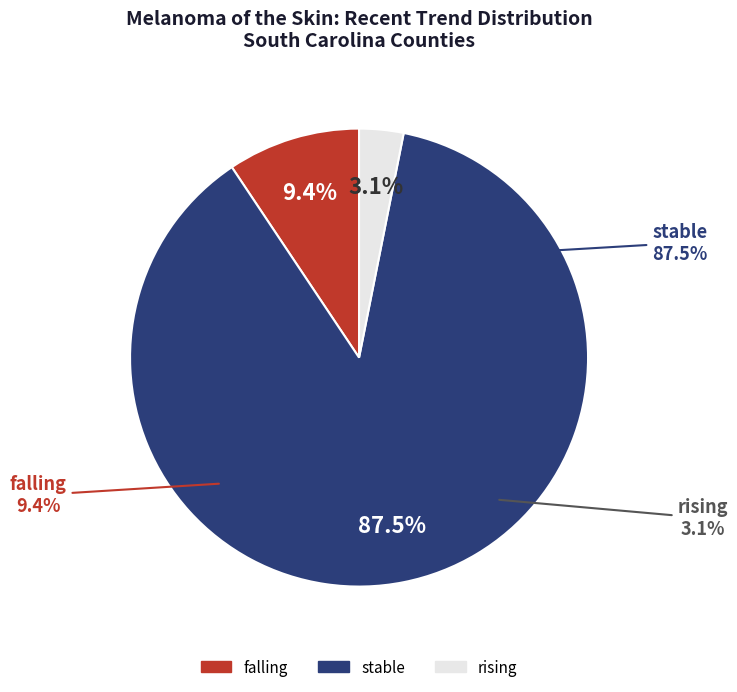

What is the majority slice?

stable